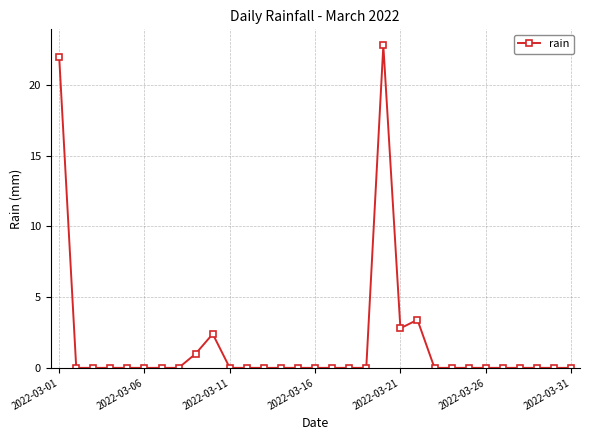

Reading left to right, transcribe all the data shown in this chart.

22.0	0.0	0.0	0.0	0.0	0.0	0.0	0.0	1.0	2.4	0.0	0.0	0.0	0.0	0.0	0.0	0.0	0.0	0.0	22.8	2.8	3.4	0.0	0.0	0.0	0.0	0.0	0.0	0.0	0.0	0.0